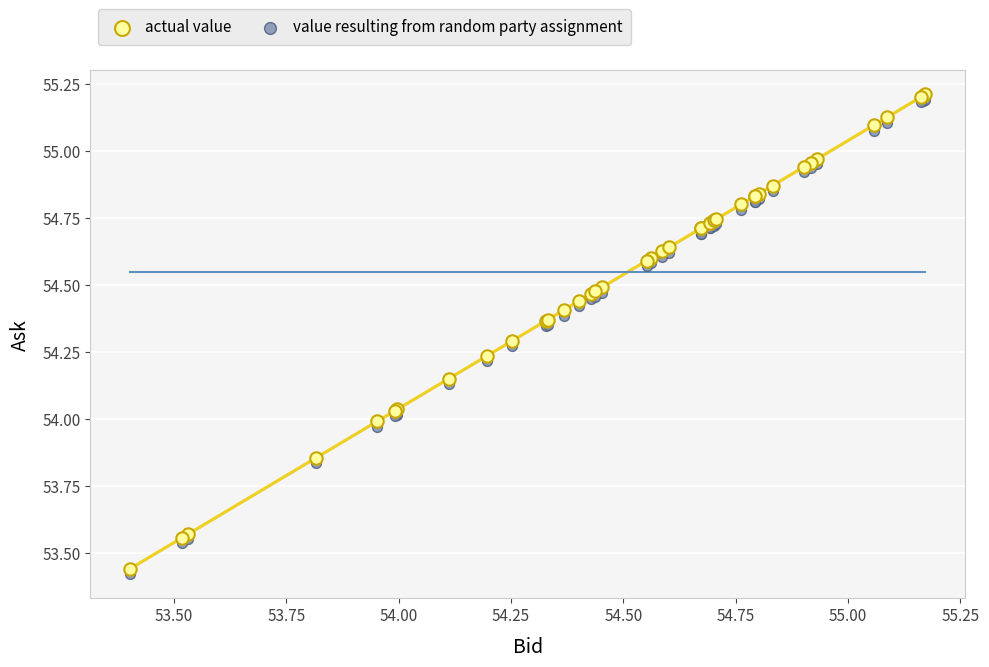

Which series reaches the minimum Y coordinate?

value resulting from random party assignment